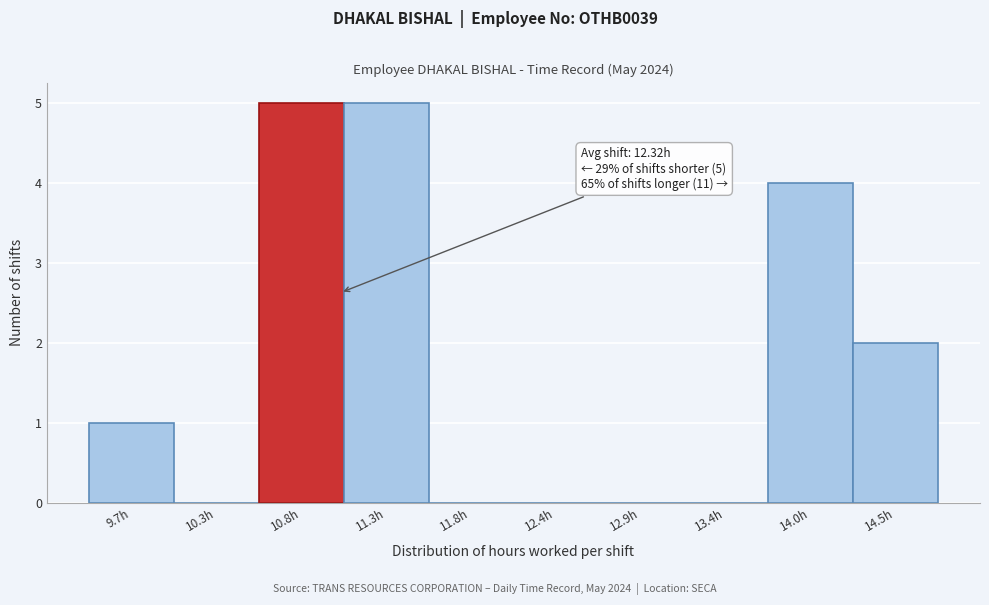

Reading left to right, transcribe all the data shown in this chart.

9.7h=1	10.3h=0	10.8h=5	11.3h=5	11.8h=0	12.4h=0	12.9h=0	13.4h=0	14.0h=4	14.5h=2